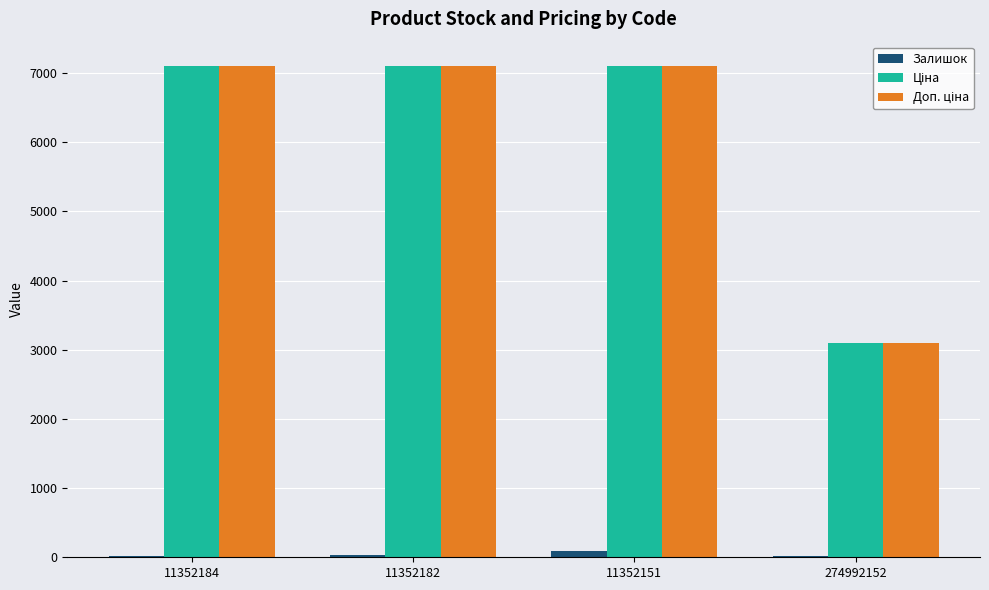

Are the bars horizontal?

No